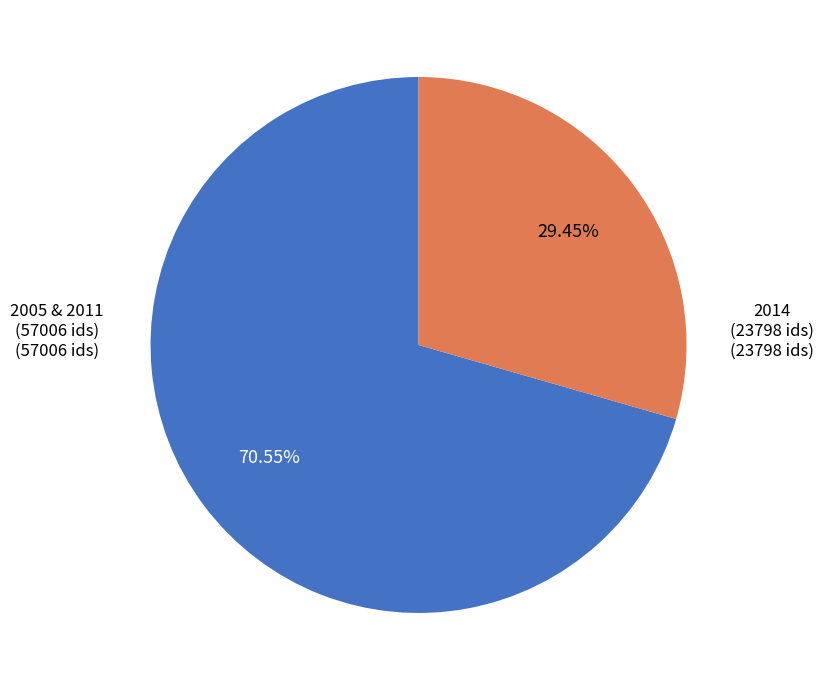

Is there a majority slice in this chart?

Yes